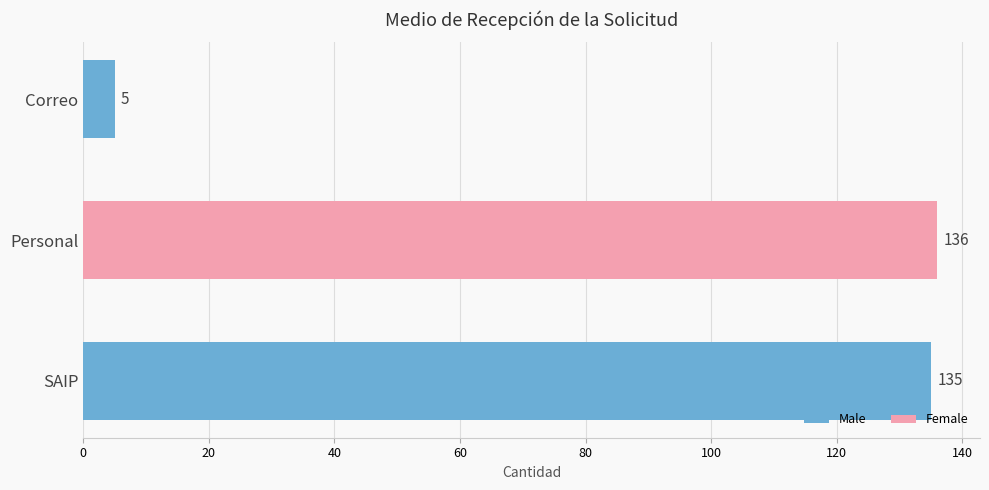

Which label corresponds to the smallest value in the chart?

Correo